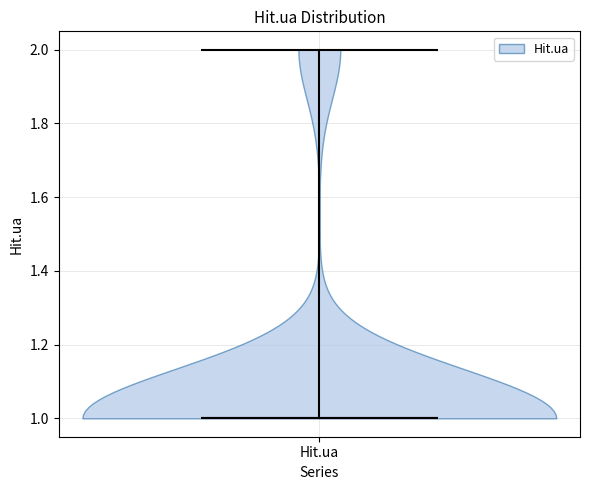

Read this violin plot against the y-axis: where its median line is, and the lowest and highest points the violin reaches. The values are not printed on the chart, so give them approximately, as read against the axis.

median line 1, lowest point 1, highest point 2